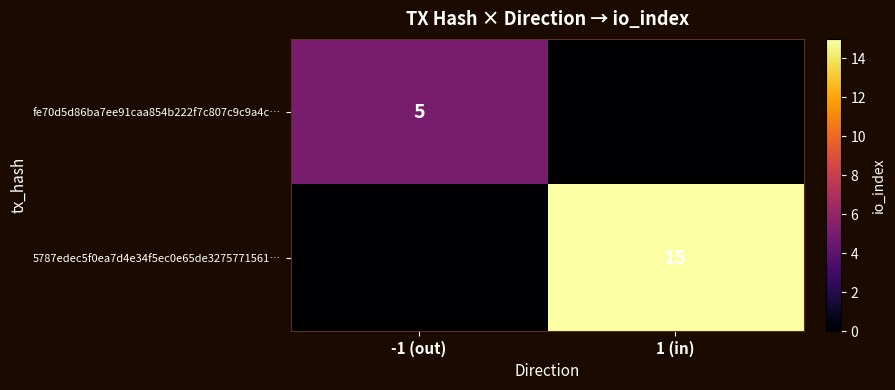

Count the number of data series in this chart.

2